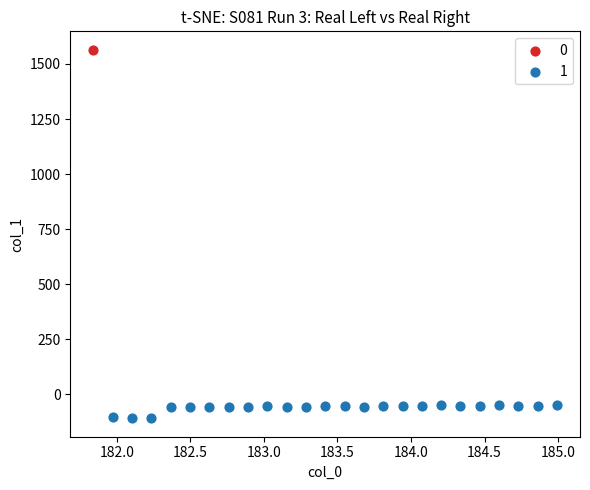

Which series contains the lowest Y value?

1